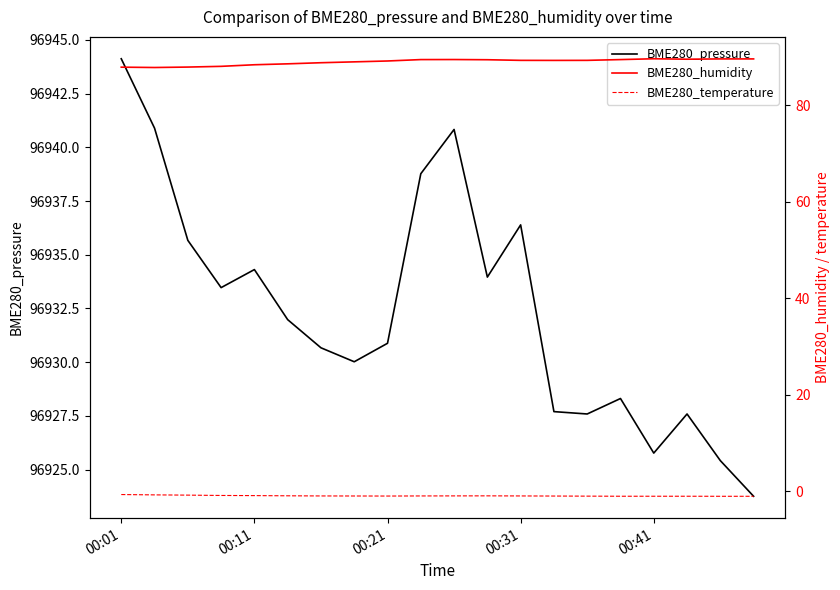

Which category has the highest value in the BME280_pressure series?

00:01